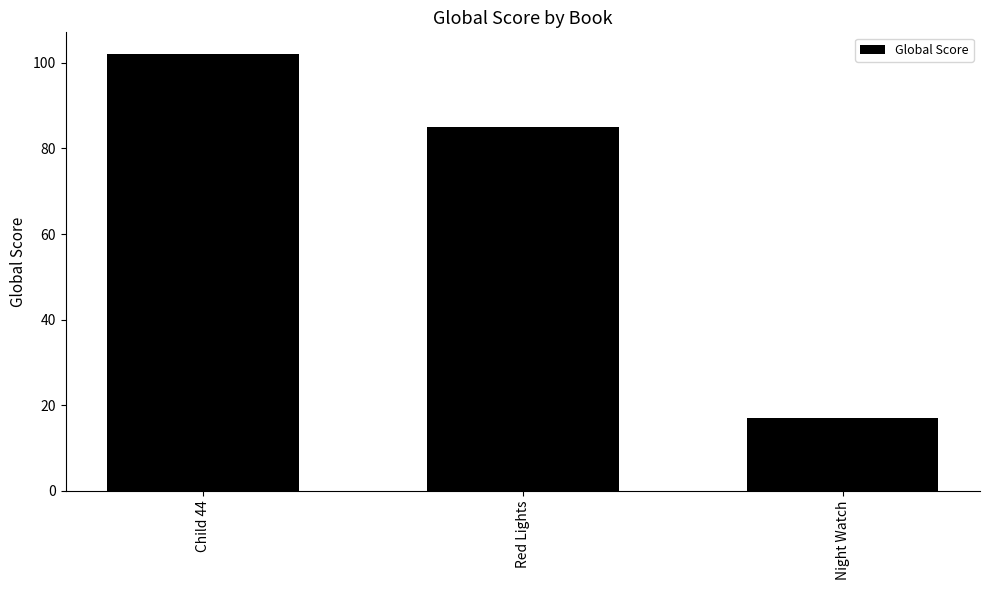

What is the label of the 2nd bar from the left?

Red Lights